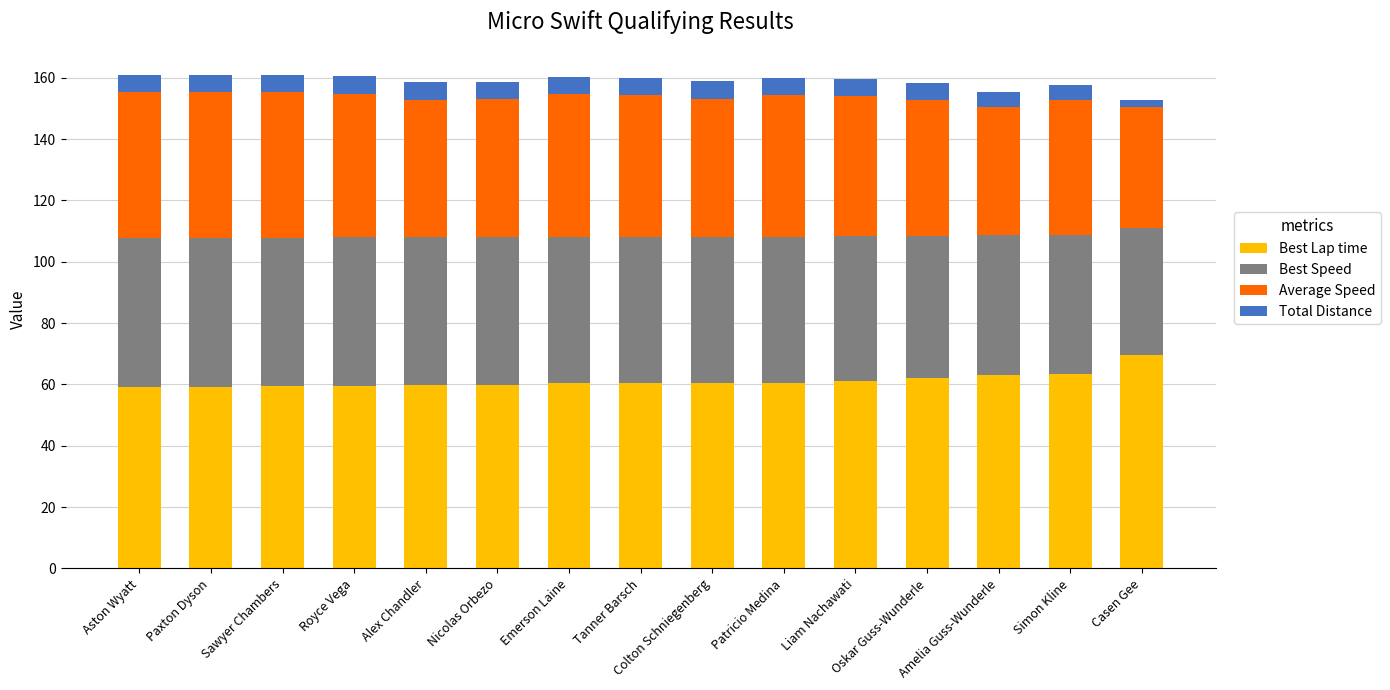

What is the average value of the Best Lap time series?

61.2